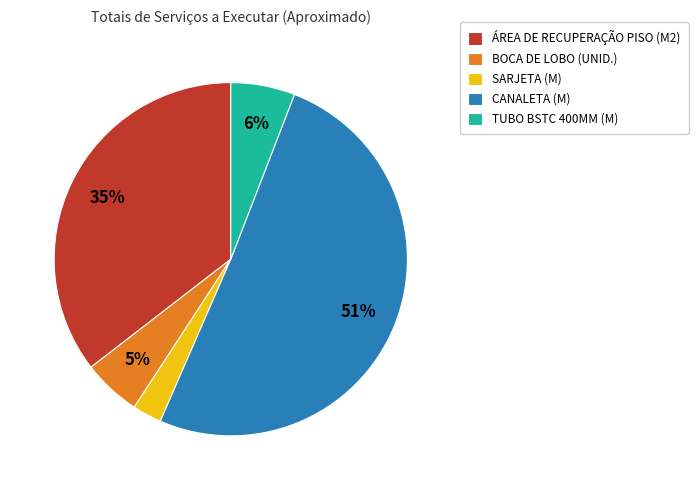

Which slice represents more than half of the pie?

CANALETA (M)